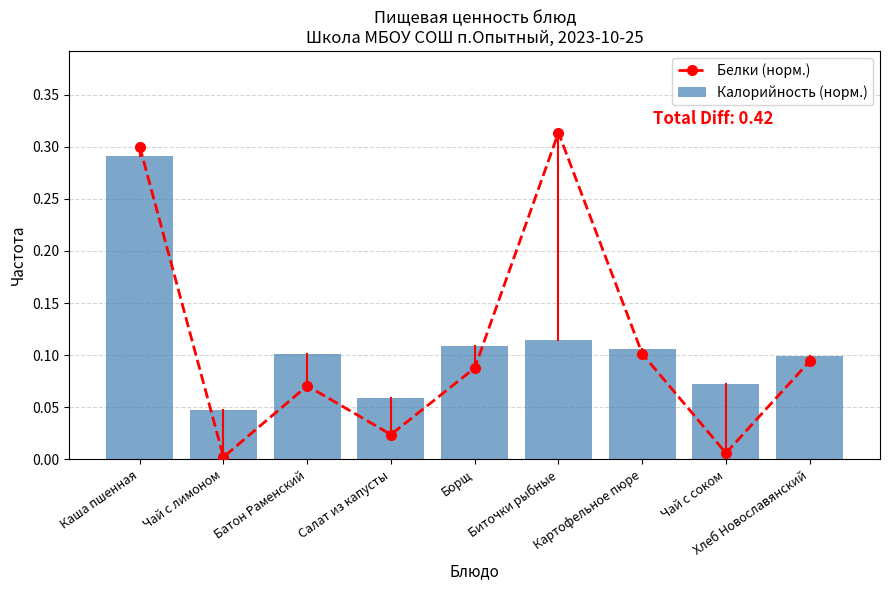

Reading left to right, transcribe all the data shown in this chart.

Белки (норм.): Каша пшенная=0.3	Чай с лимоном=0.0	Батон Раменский=0.1	Салат из капусты=0.0	Борщ=0.1	Биточки рыбные=0.3	Картофельное пюре=0.1	Чай с соком=0.0	Хлеб Новославянский=0.1
Калорийность (норм.): Каша пшенная=0.3	Чай с лимоном=0.0	Батон Раменский=0.1	Салат из капусты=0.1	Борщ=0.1	Биточки рыбные=0.1	Картофельное пюре=0.1	Чай с соком=0.1	Хлеб Новославянский=0.1